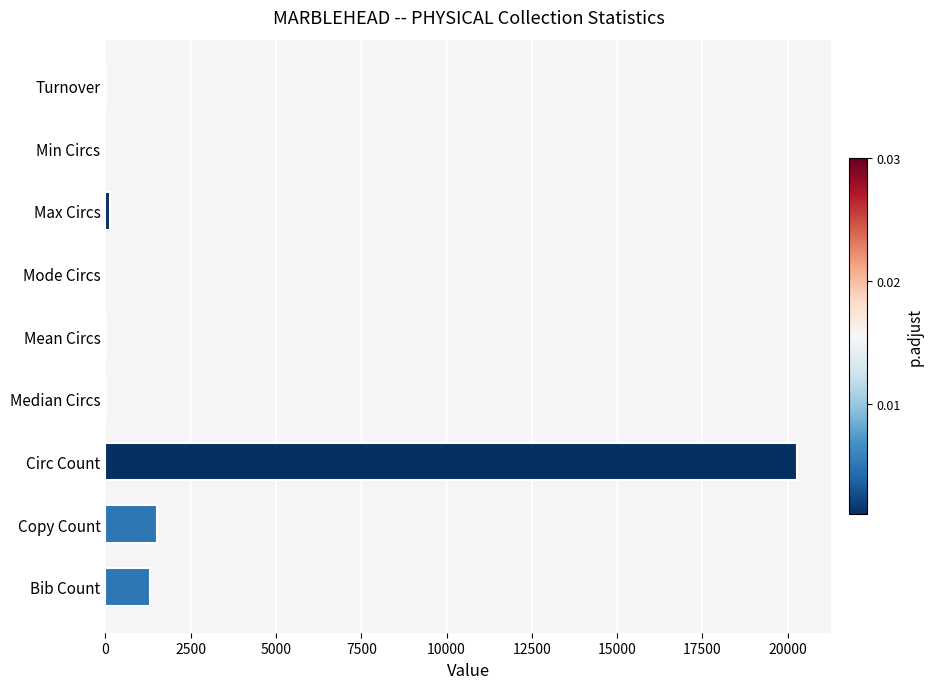

Which category has the highest value across all series?

Circ Count